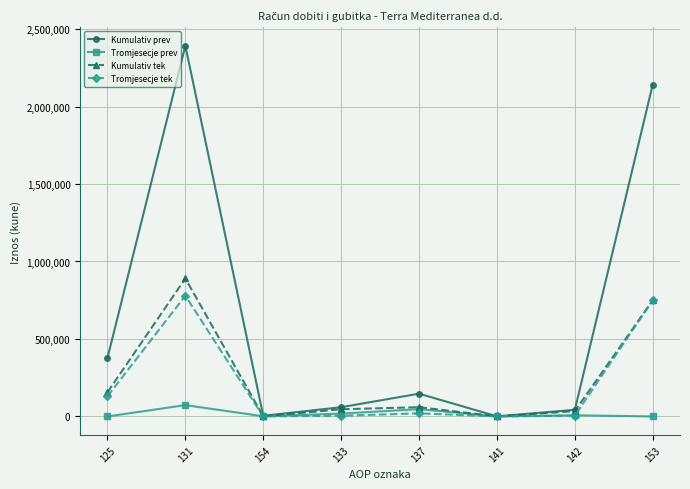

Rank the series by their maximum value, from lowest to highest.

Tromjesecje prev, Tromjesecje tek, Kumulativ tek, Kumulativ prev